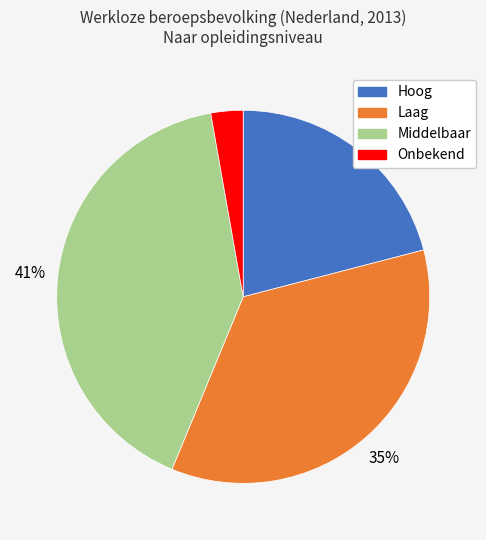

To the nearest percent, what portion does Middelbaar represent?

41%